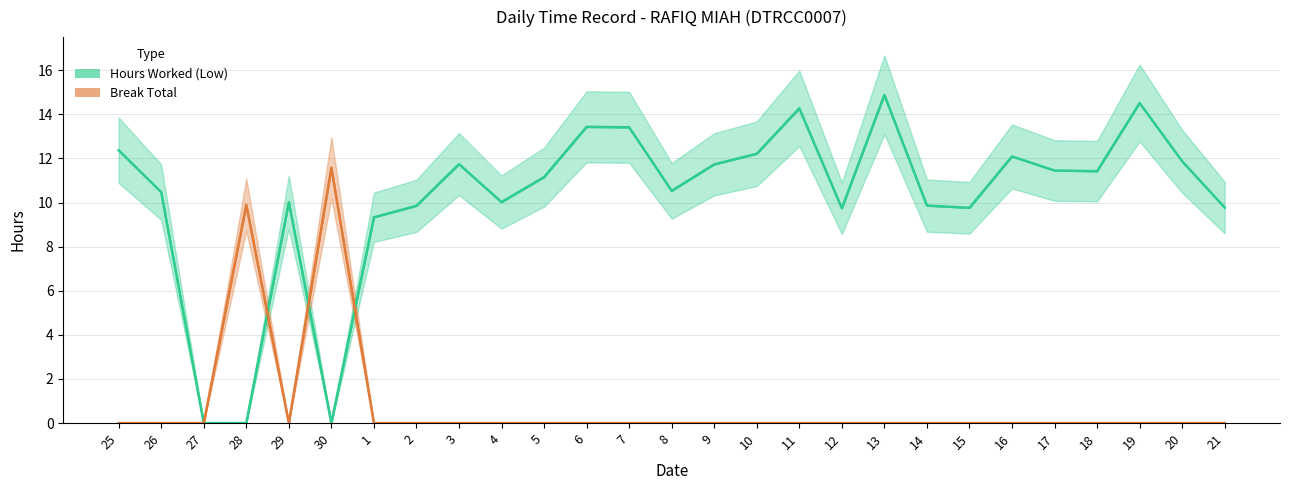

Rank the series at 12 from lowest to highest value.

Break Total, Hours Worked (Low)